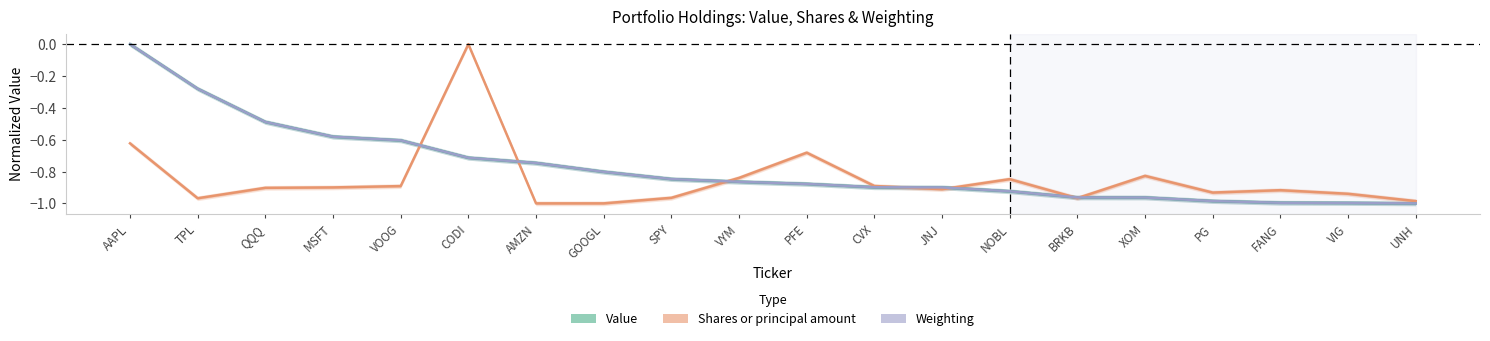

At which category does the chart reach its peak across all series?

AAPL